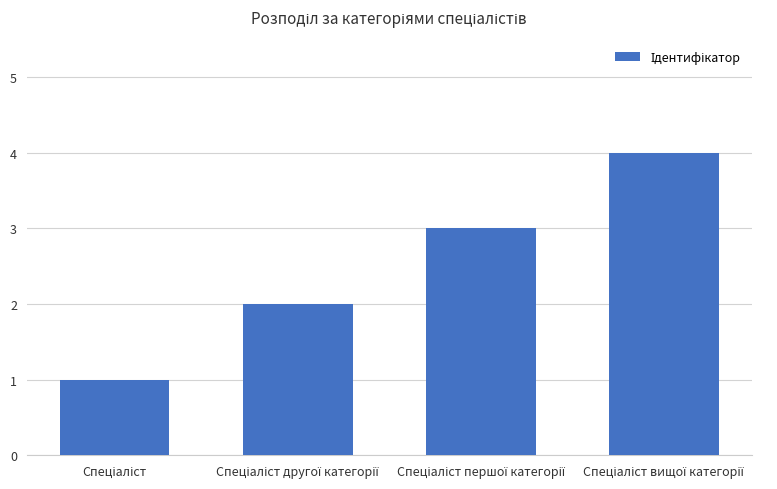

What is the difference between the maximum and minimum values?

3